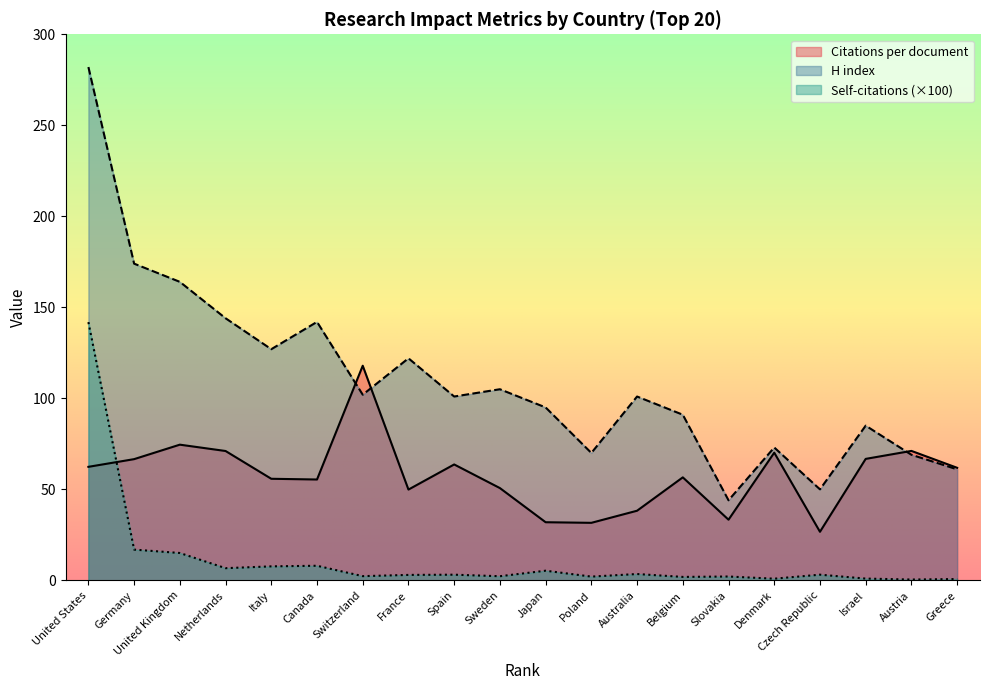

What is the value of the H index point at the 14th from the left?

91.0